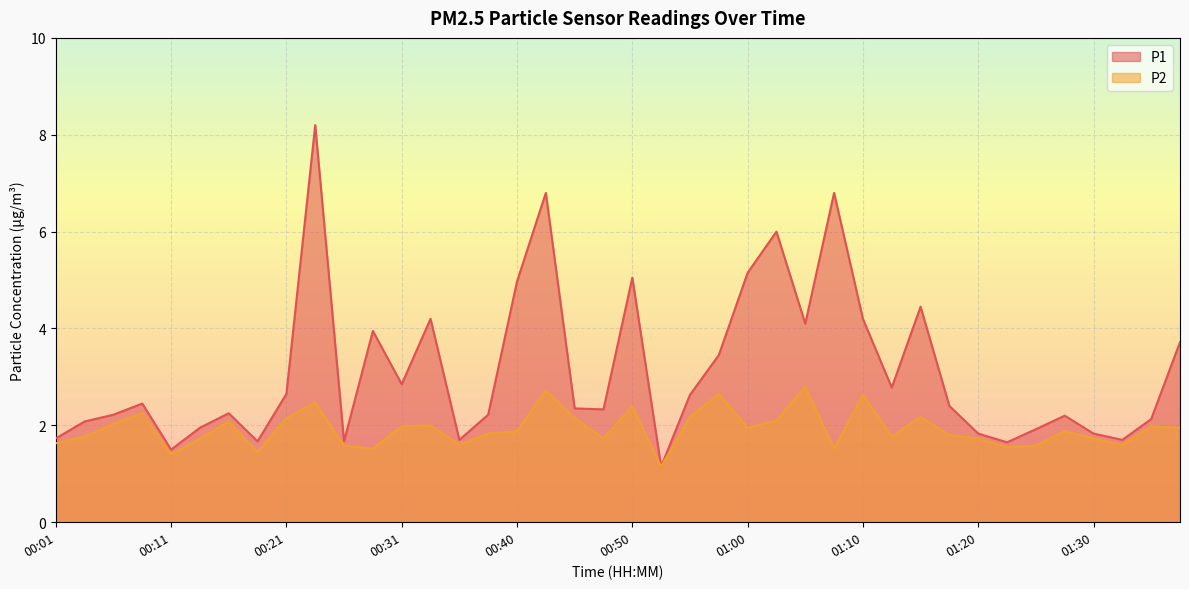

What is the maximum value shown in the chart?

8.2